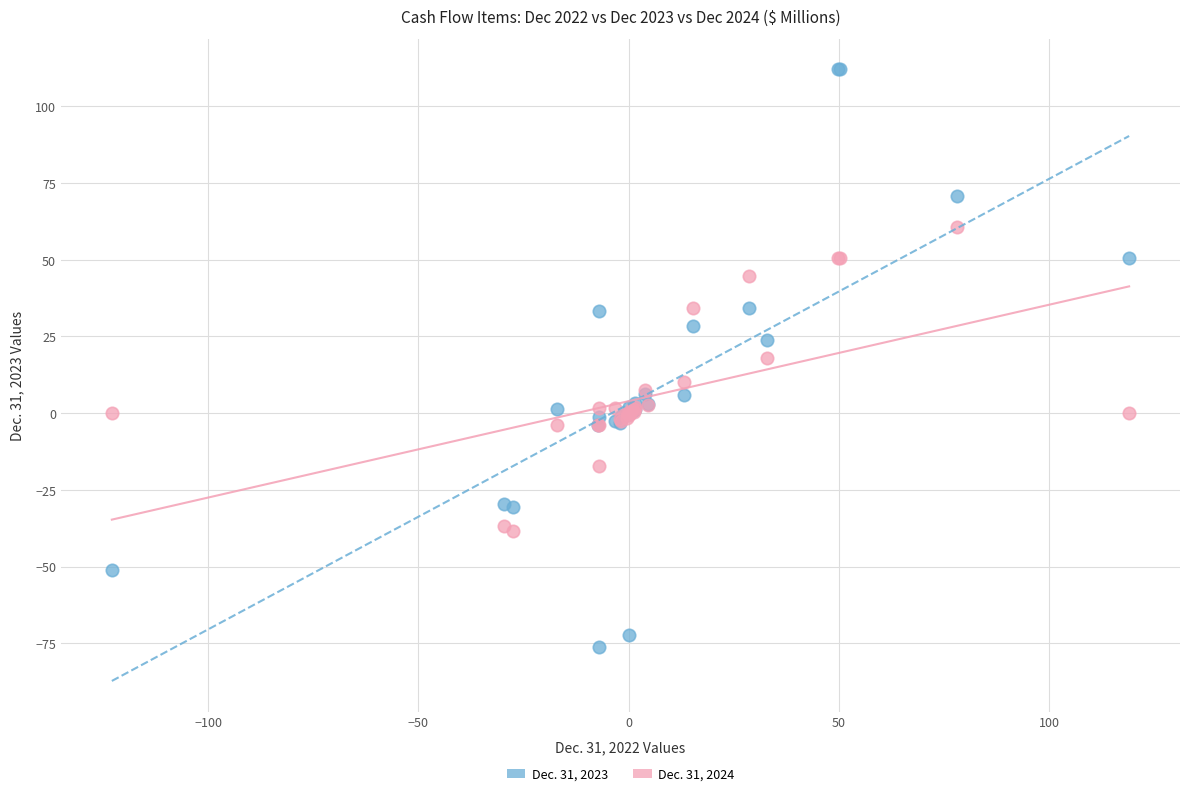

Which series reaches the minimum Y coordinate?

Dec. 31, 2023